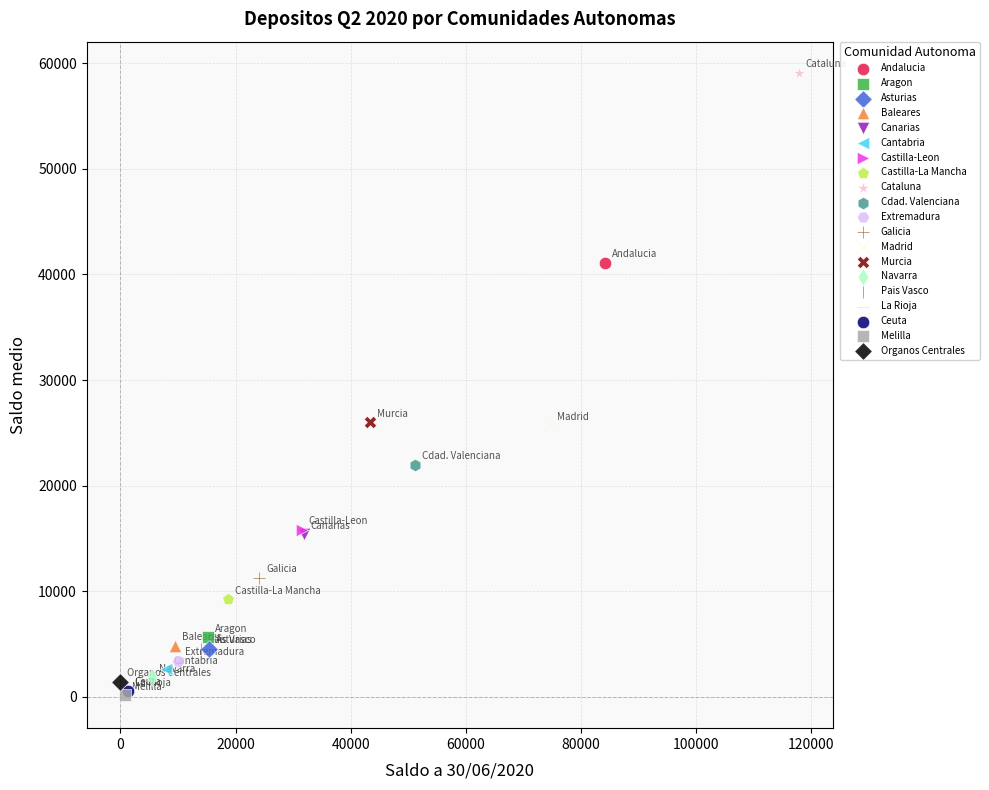

What are all the series names shown in the legend?

Andalucia, Aragon, Asturias, Baleares, Canarias, Cantabria, Castilla-Leon, Castilla-La Mancha, Cataluna, Cdad. Valenciana, Extremadura, Galicia, Madrid, Murcia, Navarra, Pais Vasco, La Rioja, Ceuta, Melilla, Organos Centrales